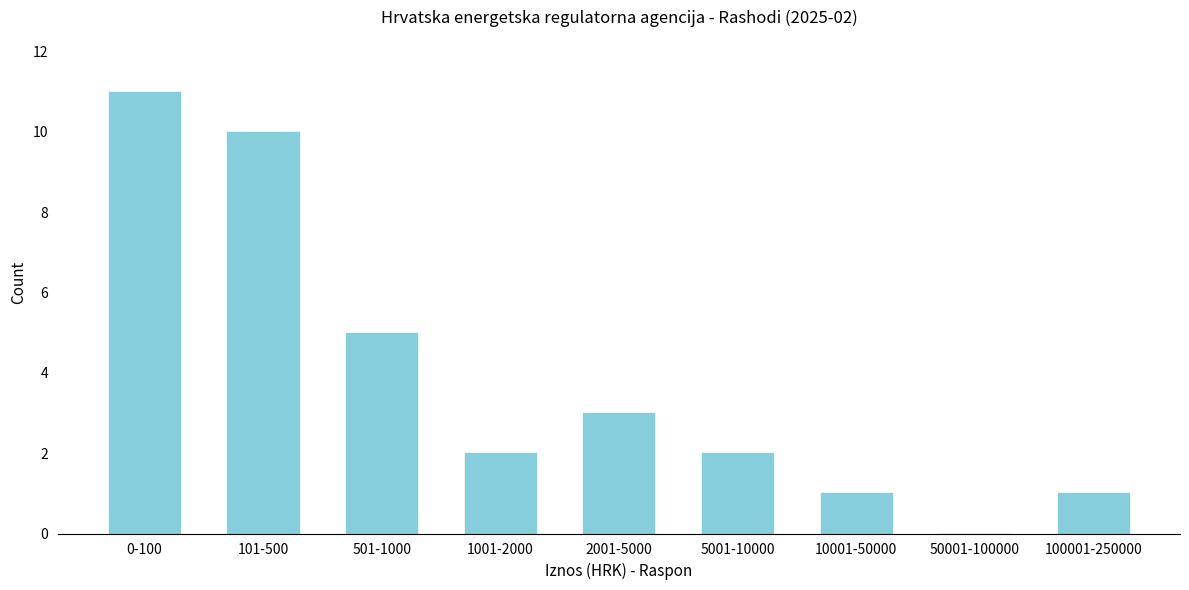

Reading right to left, list all the values displayed in this chart.

100001-250000=1	50001-100000=0	10001-50000=1	5001-10000=2	2001-5000=3	1001-2000=2	501-1000=5	101-500=10	0-100=11